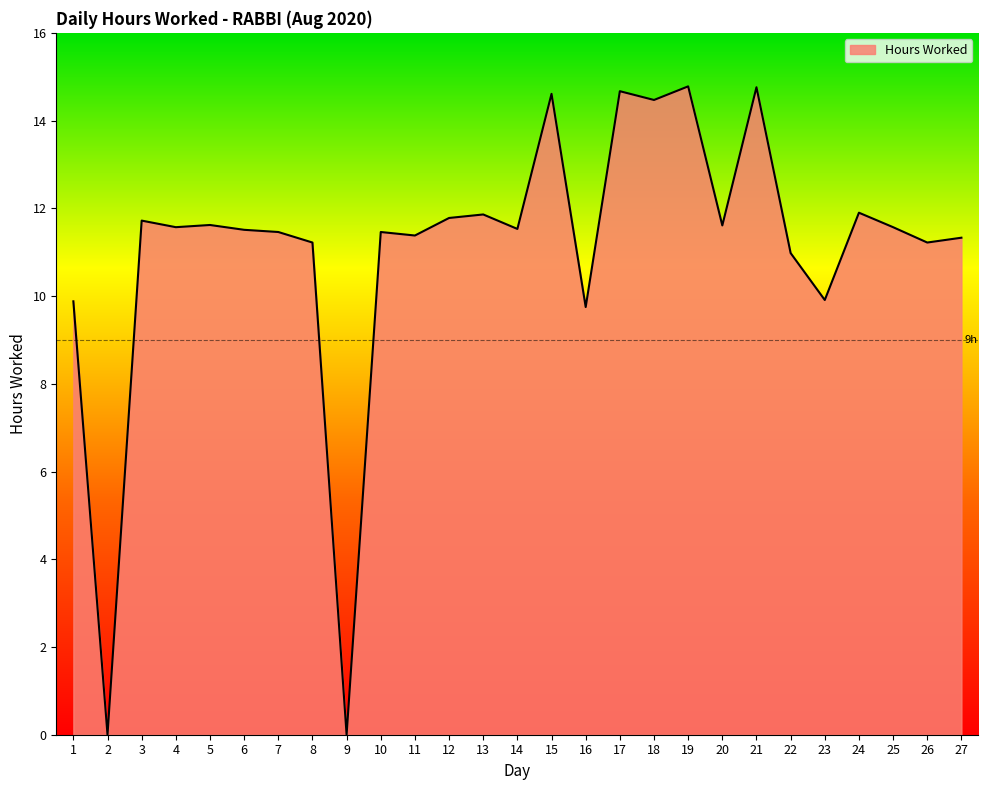

What is the change in value from 3 to 22?

-0.7